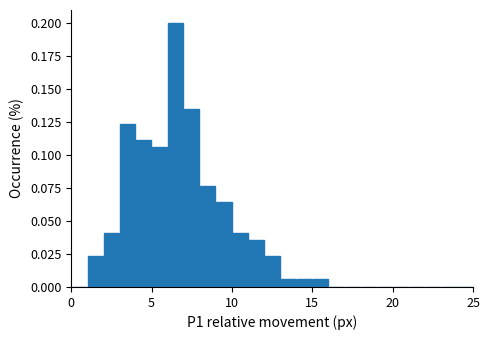

Around what value on the x-axis is the tallest bar? Give the approximate position of its centre, as read against the axis.

6.5